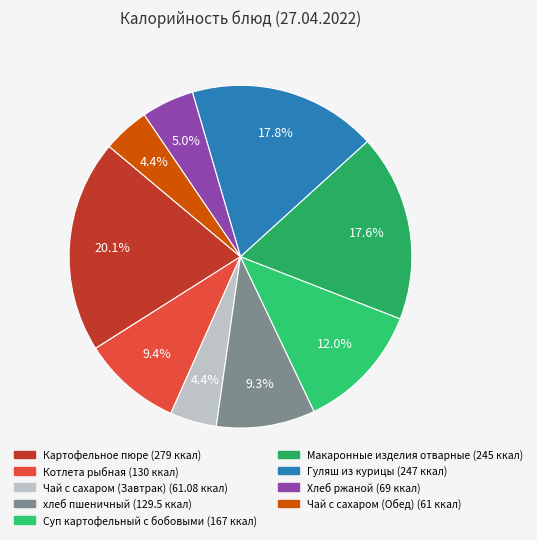

What is the ratio of the value at Хлеб ржаной to the value at Гуляш из курицы?

0.3